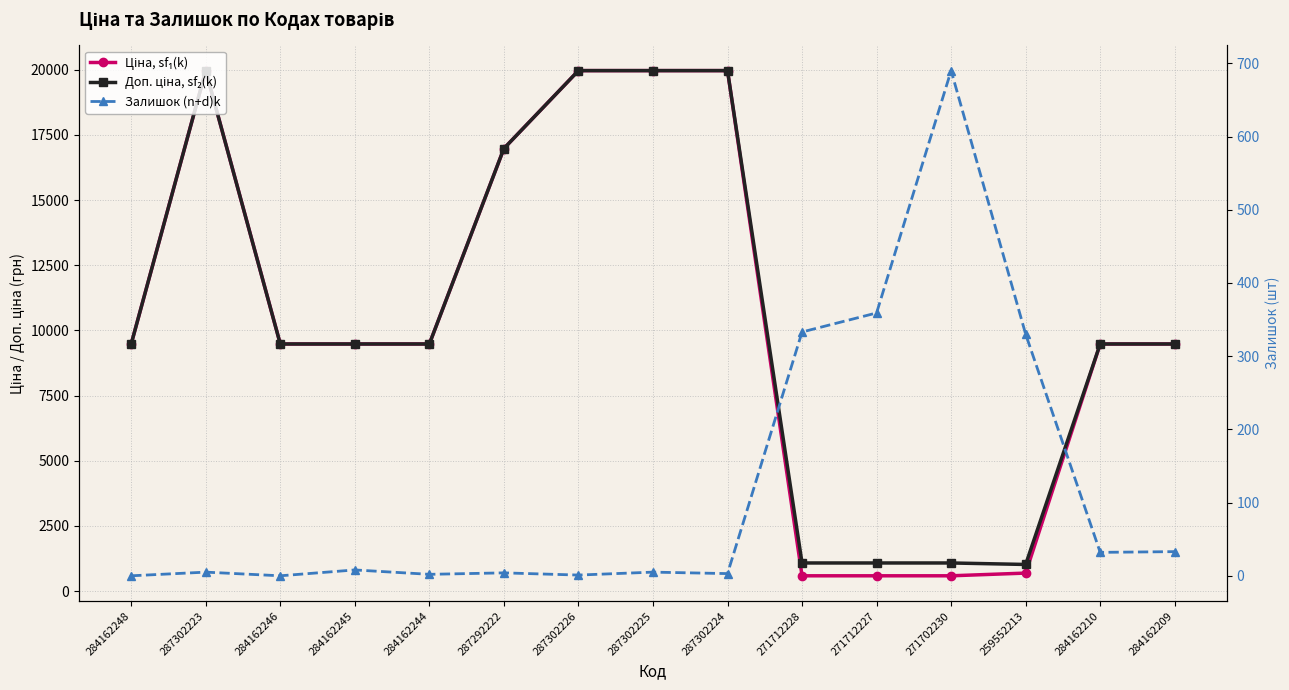

What is the average value of the Доп. ціна, sf₂(k) series?

10532.2